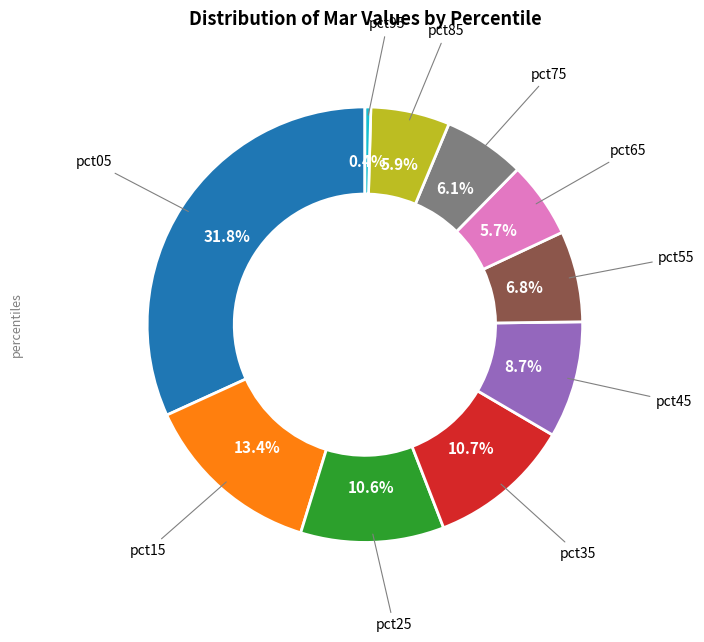

Is there a majority slice in this chart?

No